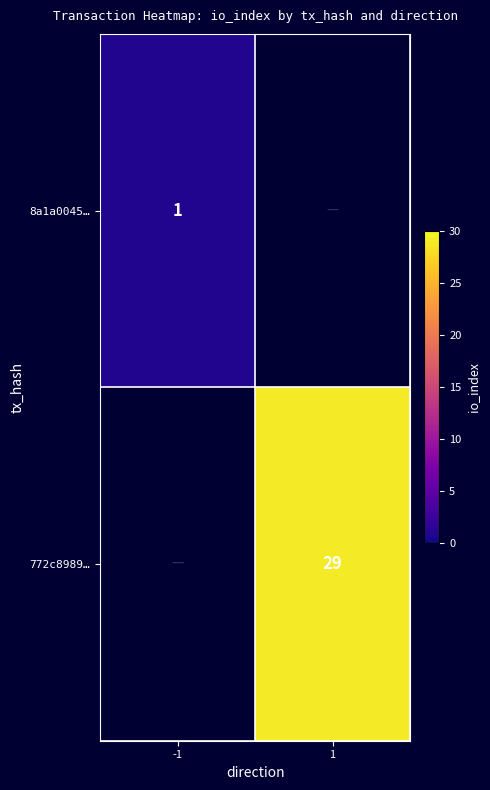

At how many categories does at least one series exceed 12?

1